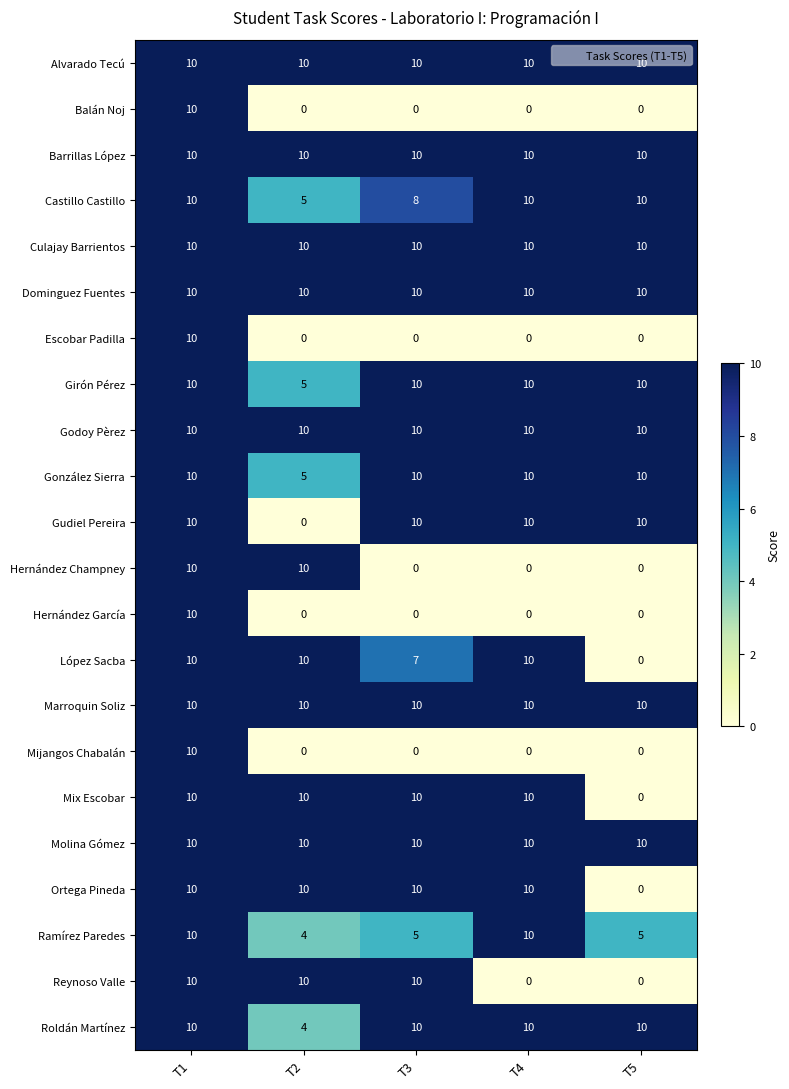

Is the value of Gudiel Pereira at T4 greater than the value of Ramírez Paredes at T5?

Yes